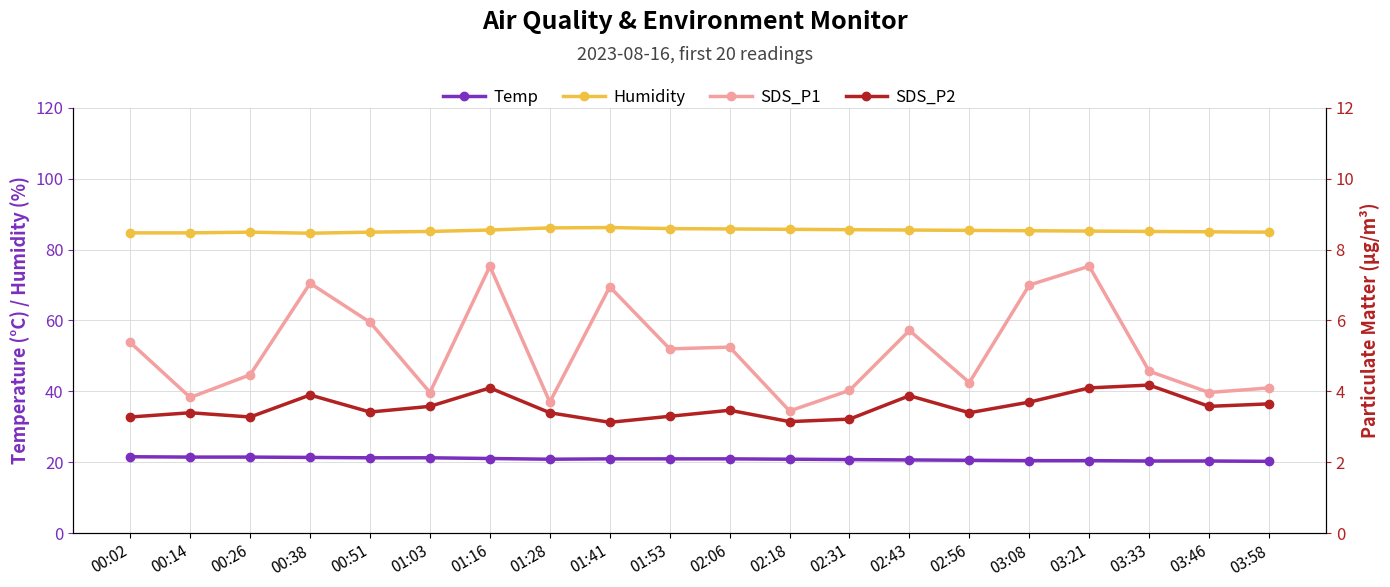

Rank the categories by Humidity value from lowest to highest.

00:38, 00:02, 00:14, 00:26, 00:51, 03:58, 03:46, 01:03, 03:33, 03:21, 03:08, 02:56, 01:16, 02:43, 02:31, 02:18, 02:06, 01:53, 01:28, 01:41